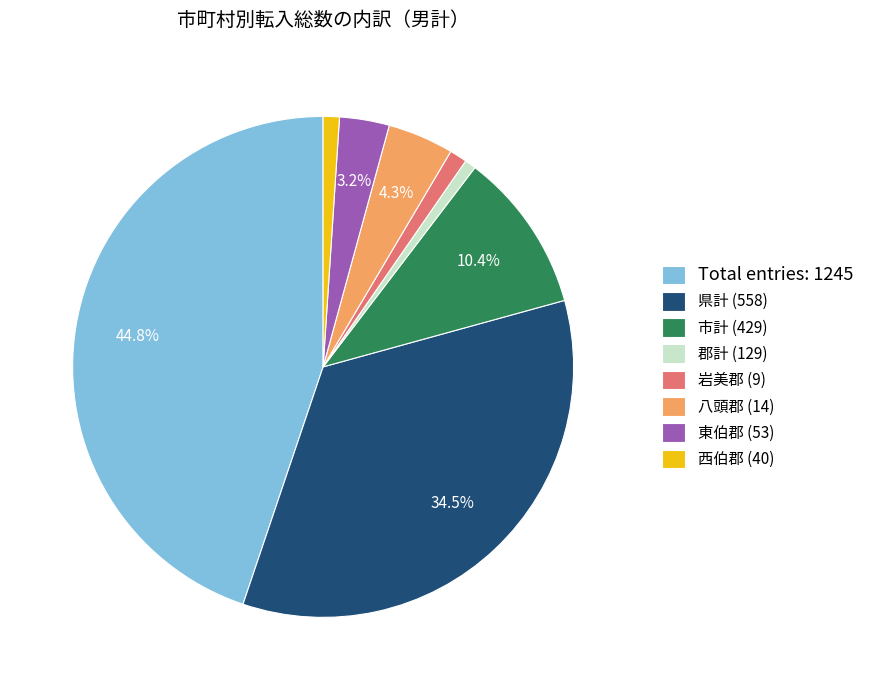

Count the number of slices in the pie.

8